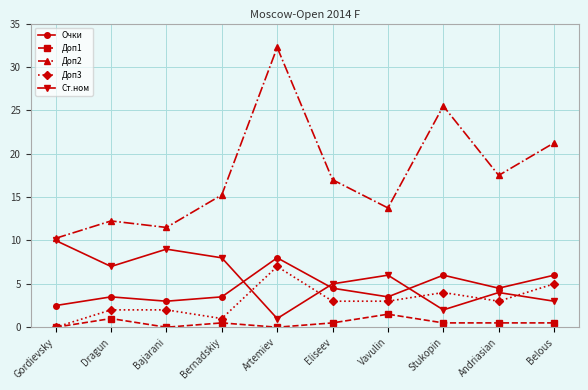

Rank the series by their maximum value, from lowest to highest.

Доп1, Доп3, Очки, Ст.ном, Доп2